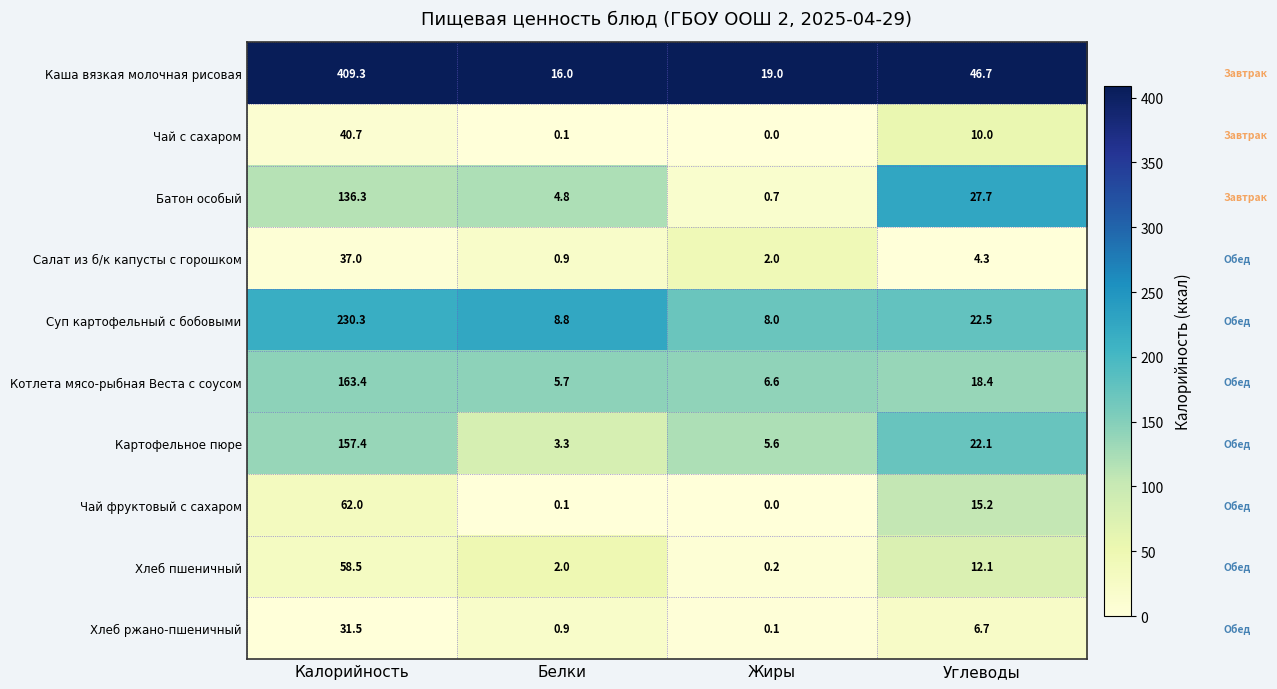

Which series has the largest total across all categories?

Каша вязкая молочная рисовая